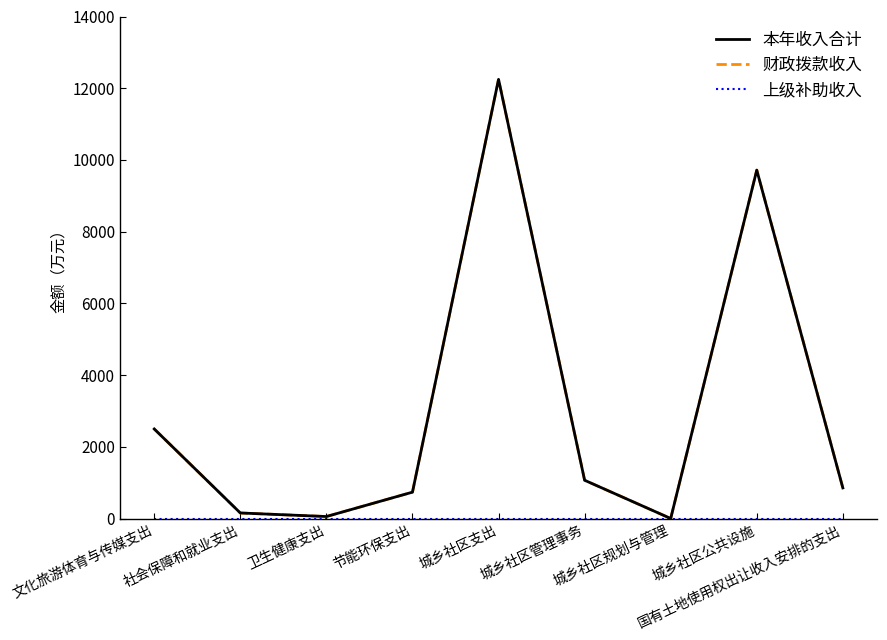

Count the number of categories in the chart.

9